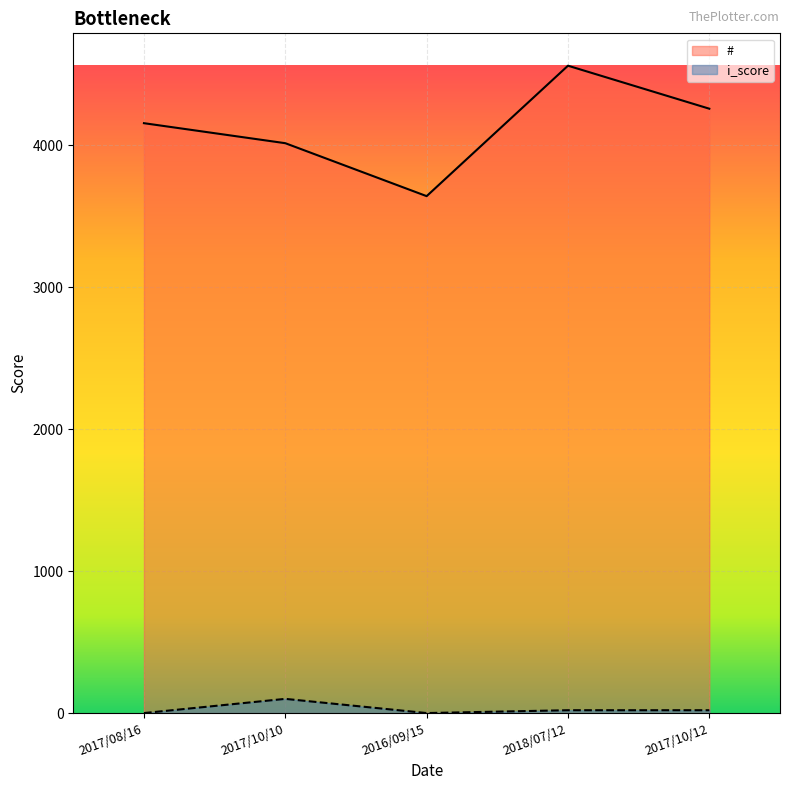

Rank the series by their maximum value, from highest to lowest.

#, i_score